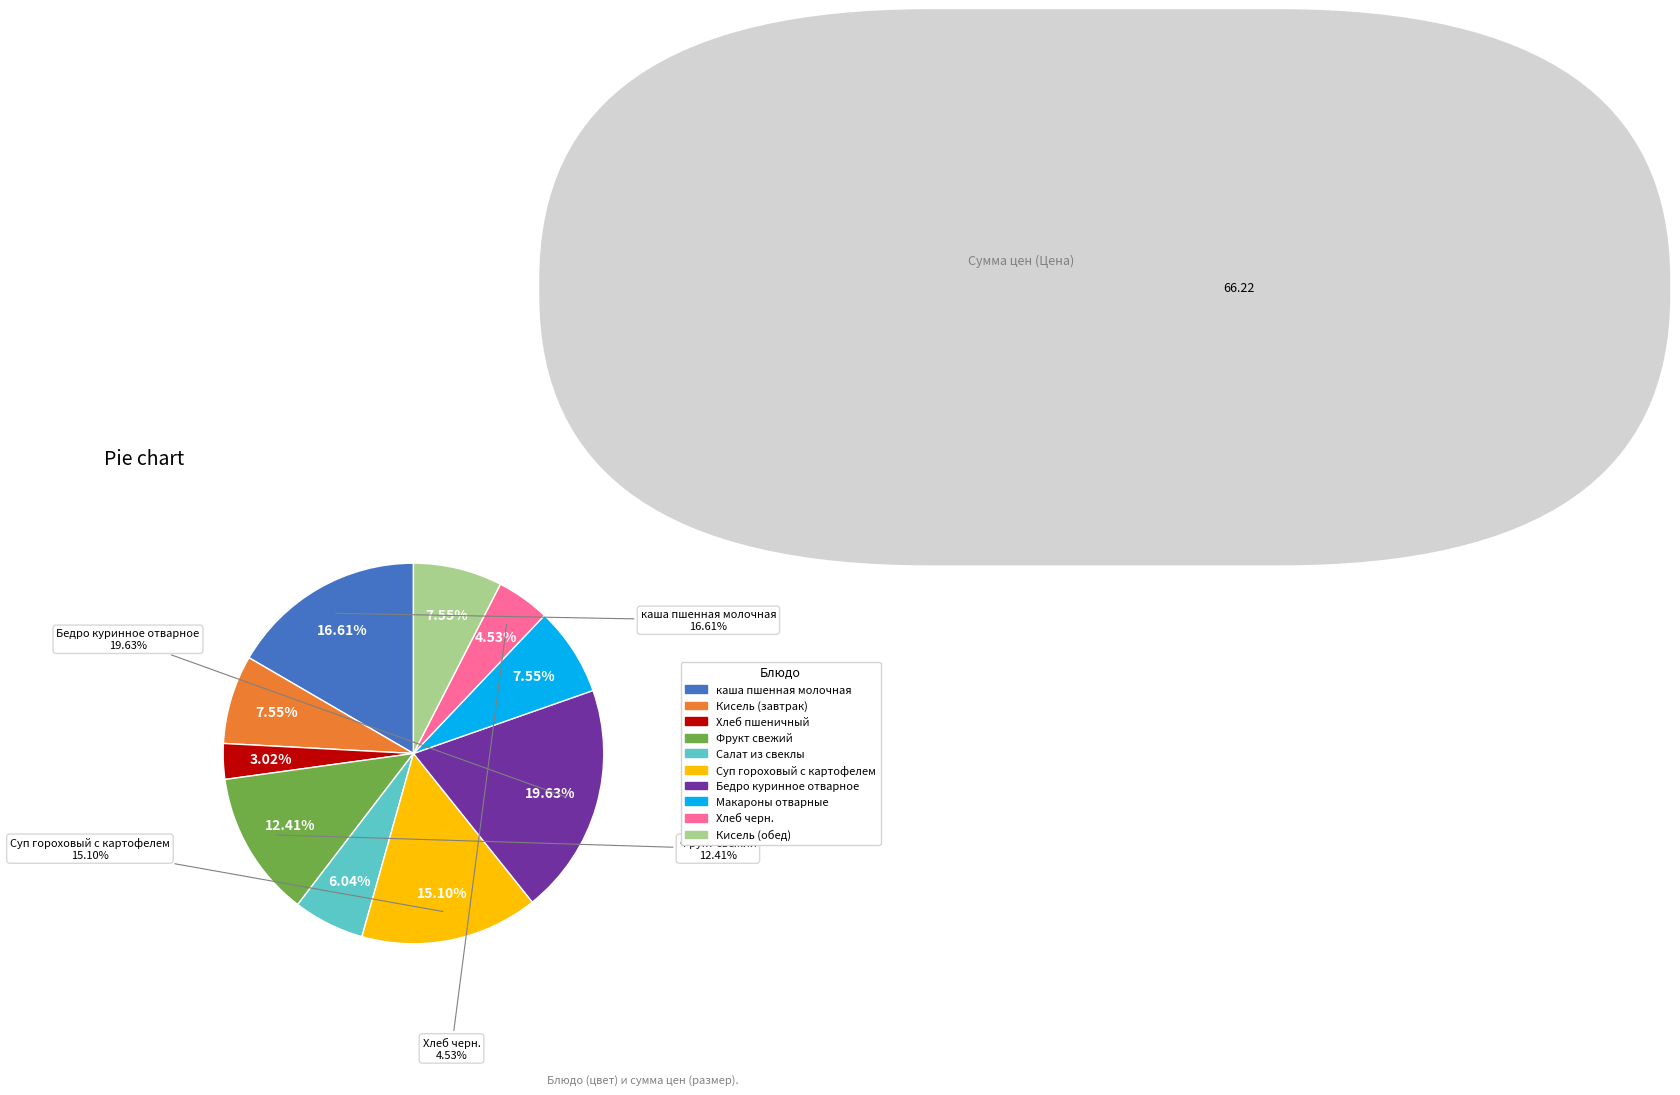

What percentage is the Салат из свеклы slice, to the nearest percent?

6%